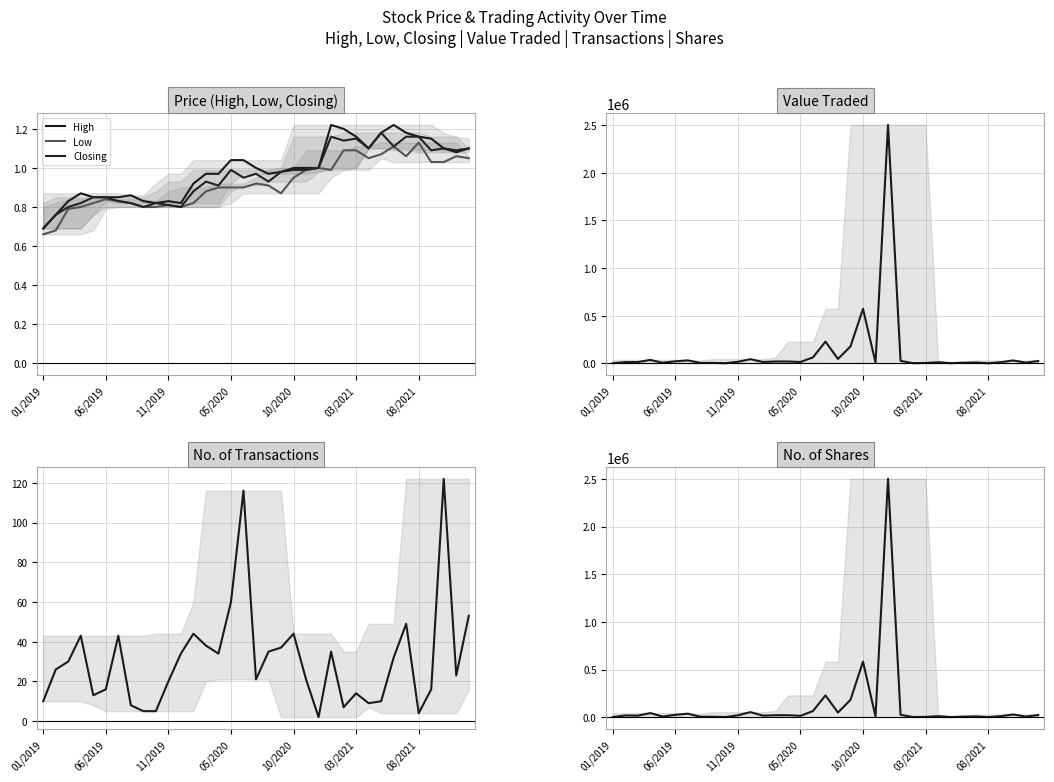

What is the maximum value shown in the chart?

2500400.0